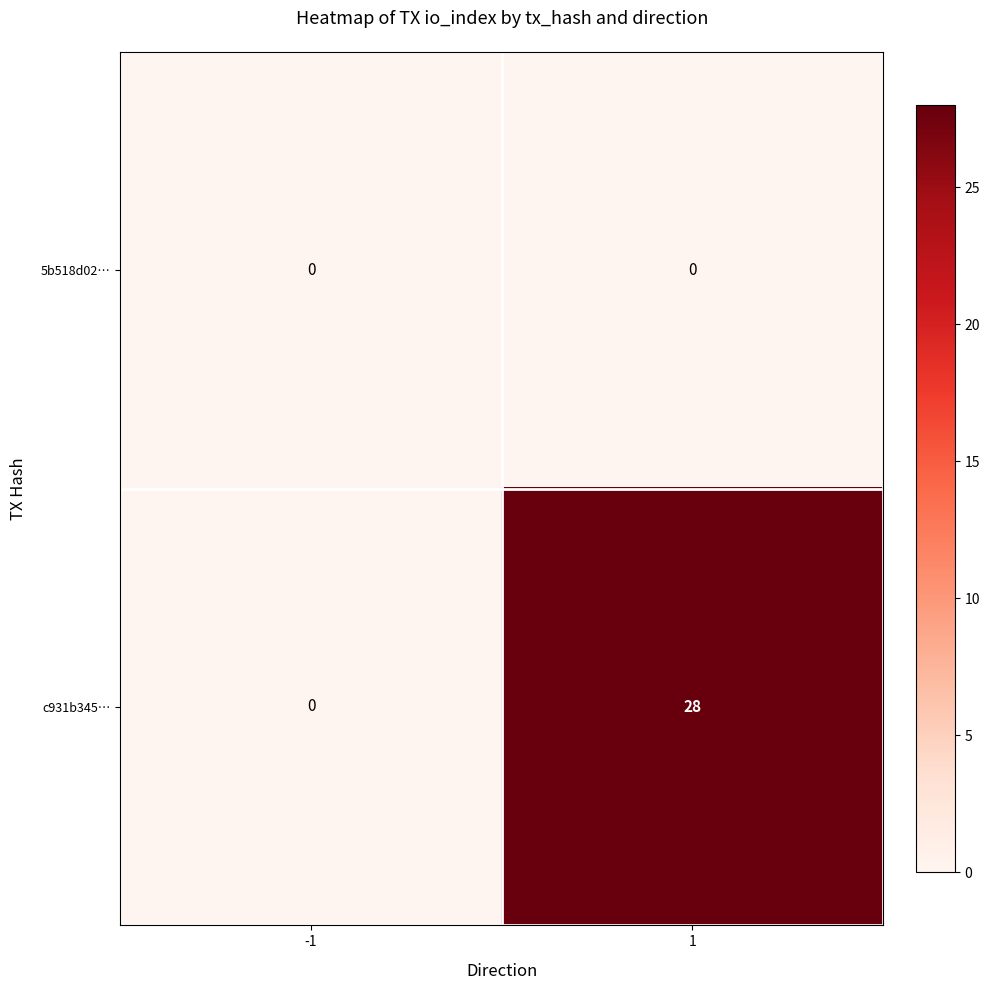

The c931b345… series shows -14 at -1. True or false?

False